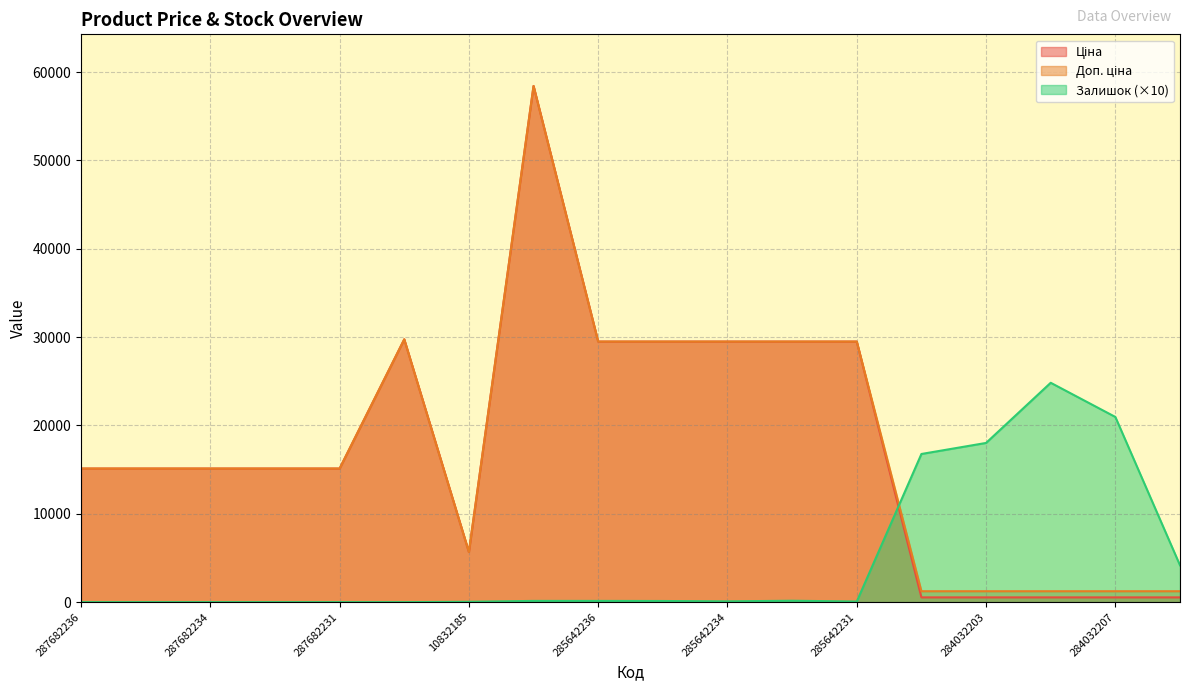

The Залишок series shows 40.0 at 10832185. True or false?

True